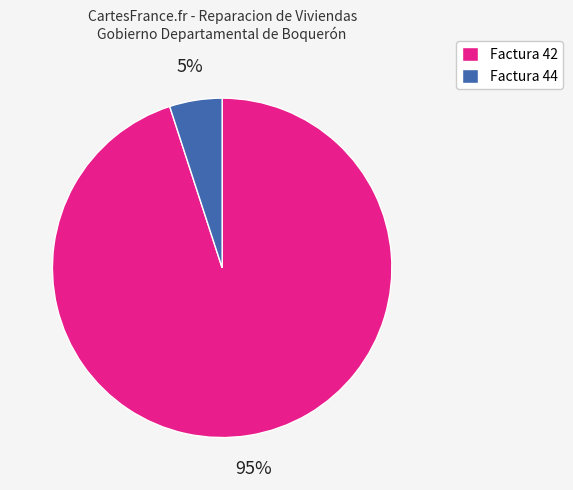

True or false: Factura 42 accounts for 95% of the total.

True